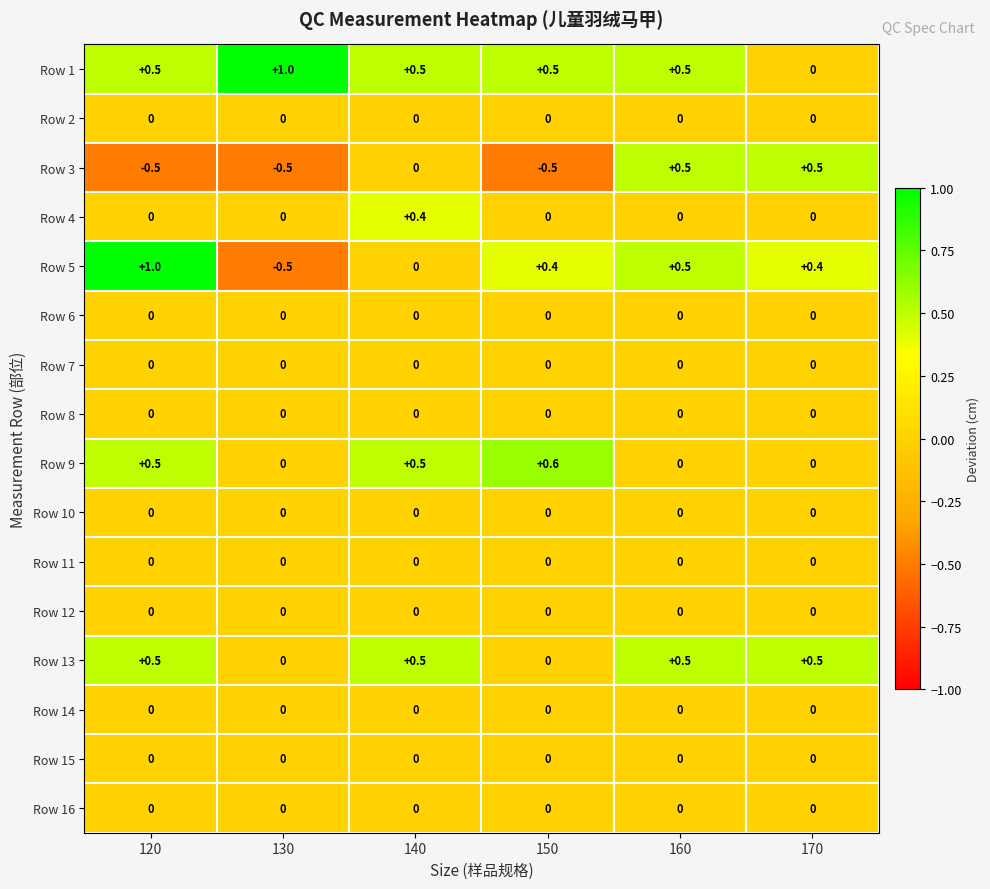

Which series has the widest spread of values?

Row 5